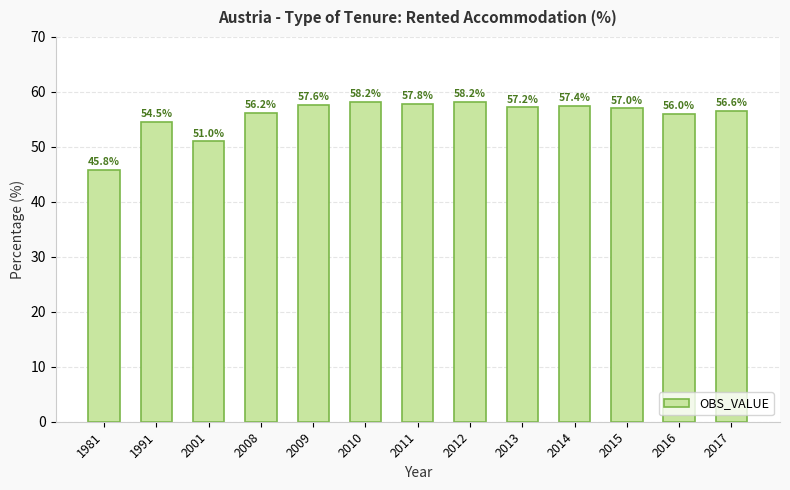

What is the minimum value shown in the chart?

45.8